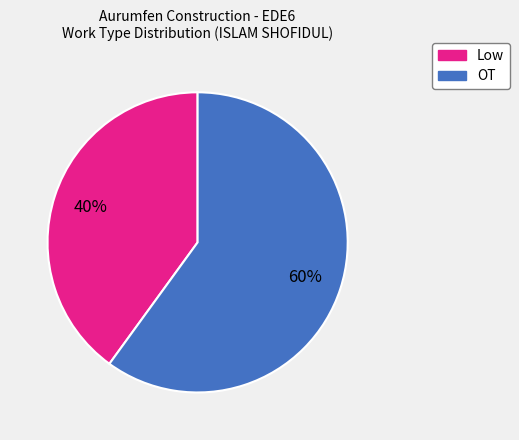

What is the majority slice?

OT